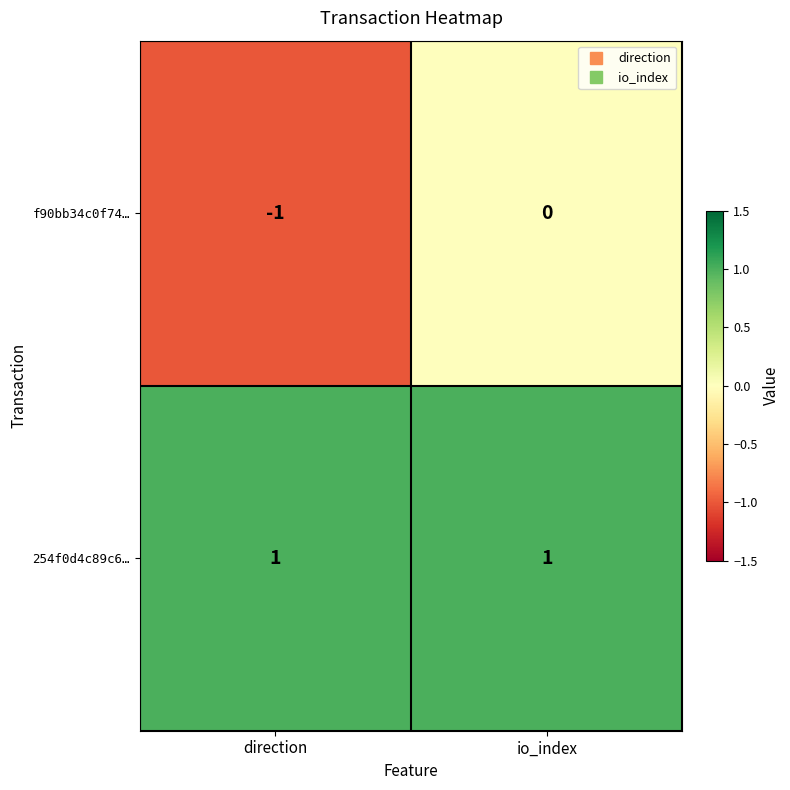

The f90bb34c0f74… series shows -2 at direction. True or false?

False